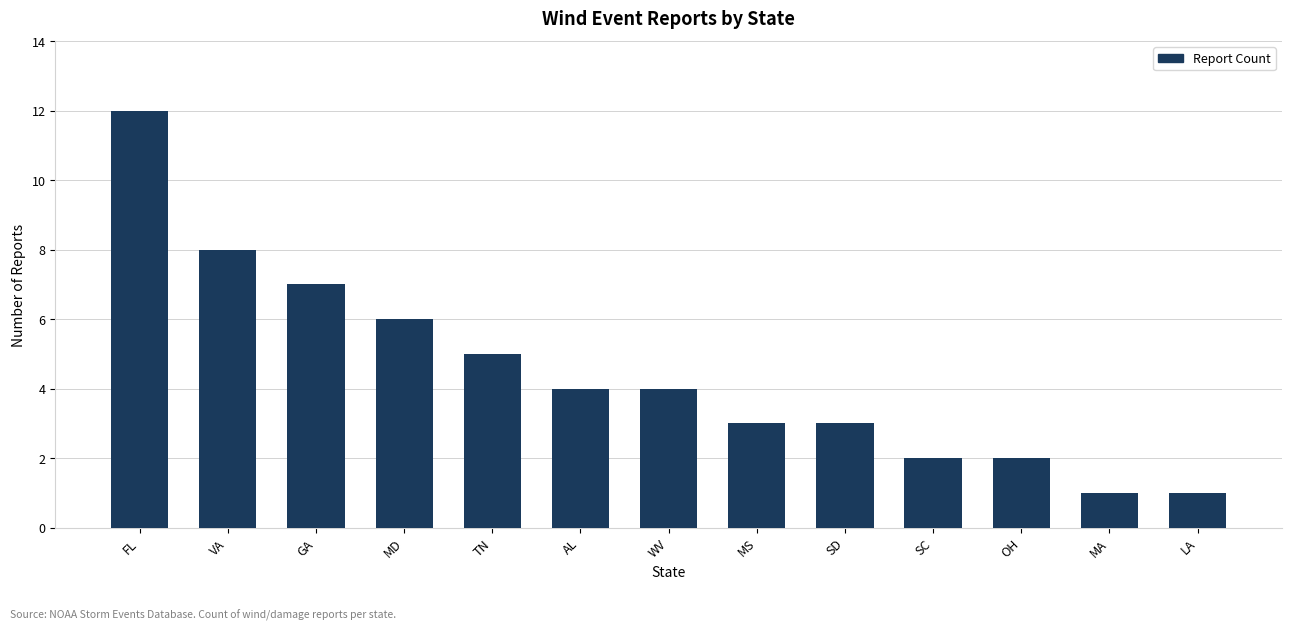

At which label does the data first exceed 4?

FL